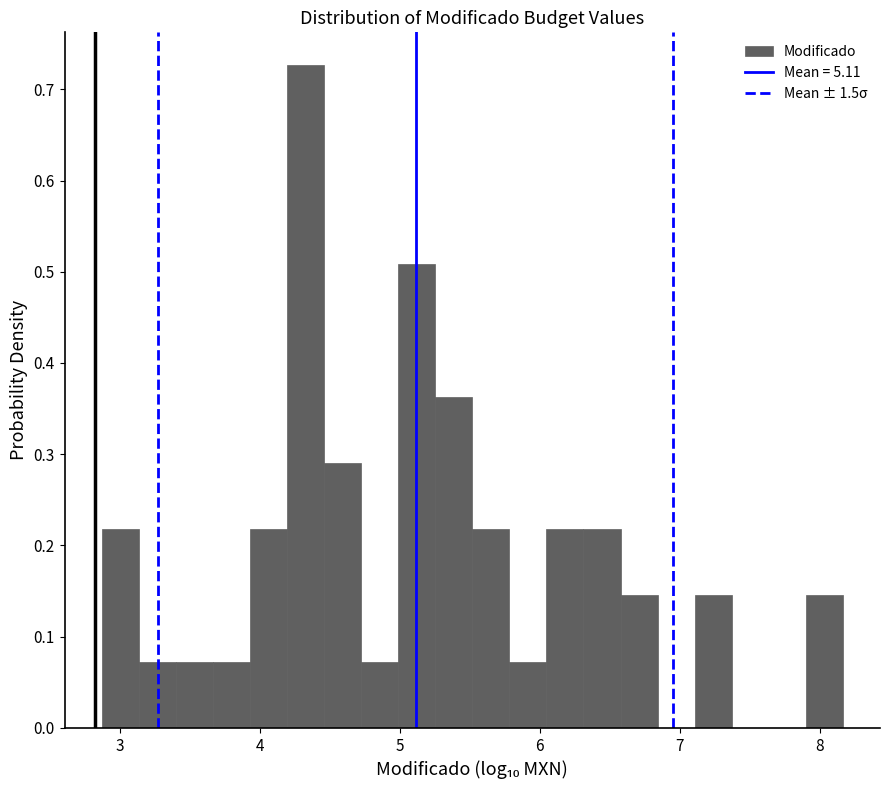

Around what value on the x-axis is the tallest bar? Give the approximate position of its centre, as read against the axis.

4.3